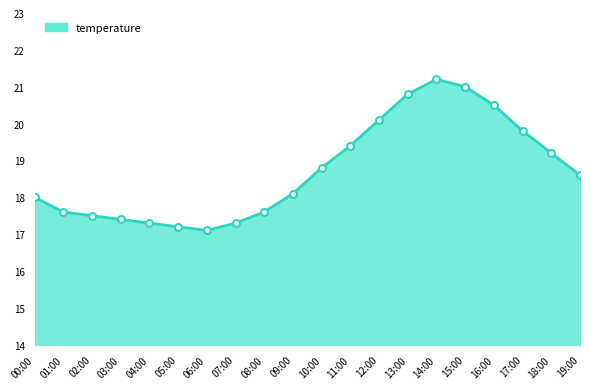

What is the label of the 4th point from the left?

03:00